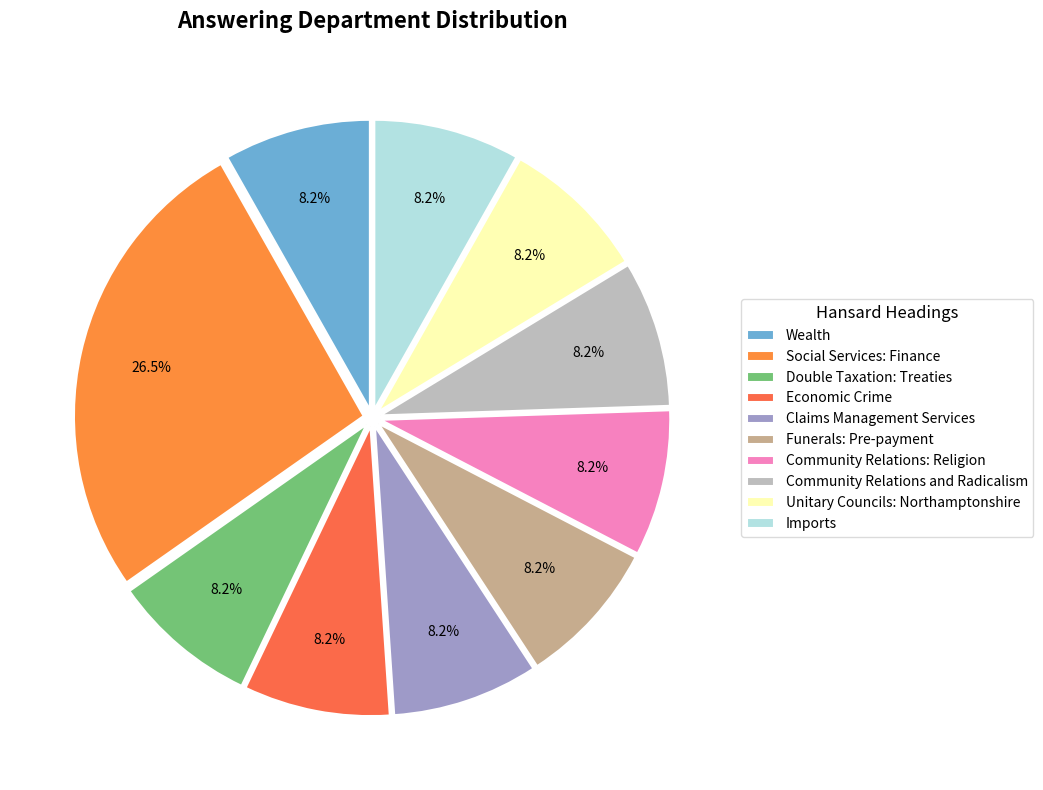

Is the sum of Funerals: Pre-payment and Social Services: Finance greater than half?

No